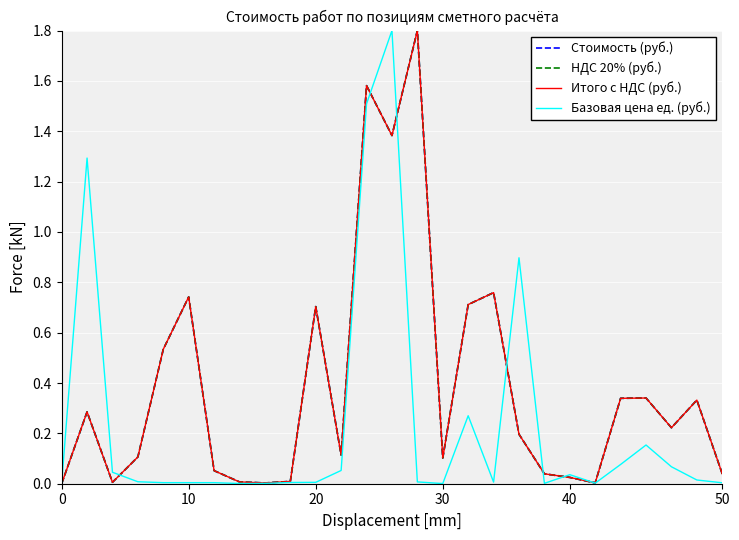

What is the maximum value for Итого с НДС (руб.)?

1.8